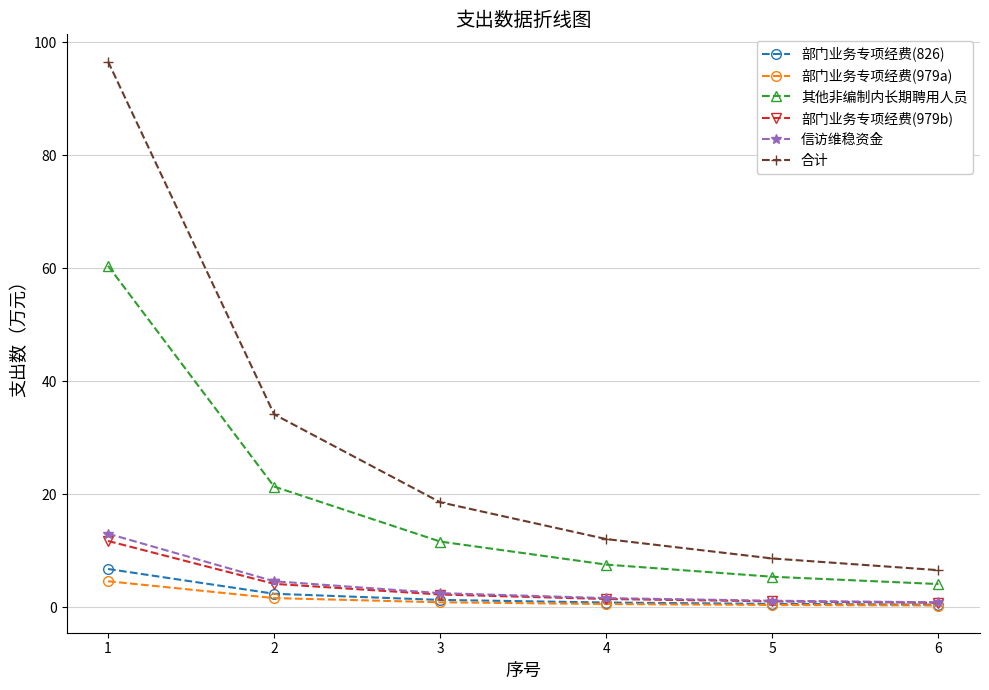

True or false: 信访维稳资金 and 合计 intersect in this chart.

False